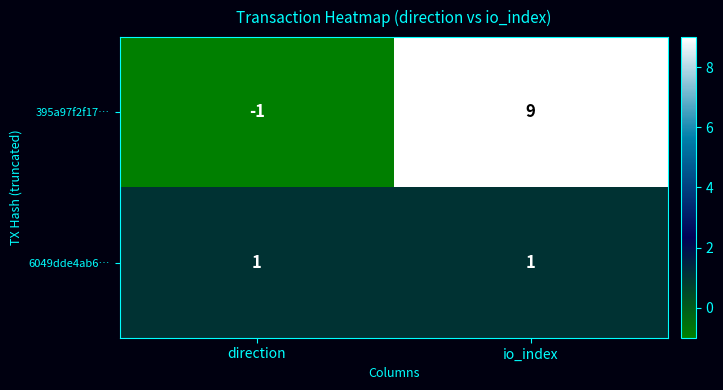

What is the sum of all 395a97f2f17… values?

8